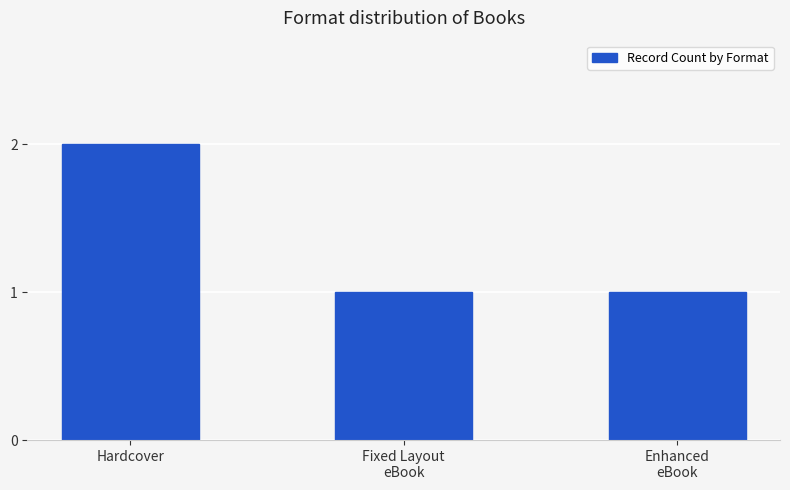

What position from the right is Fixed Layout
eBook?

2